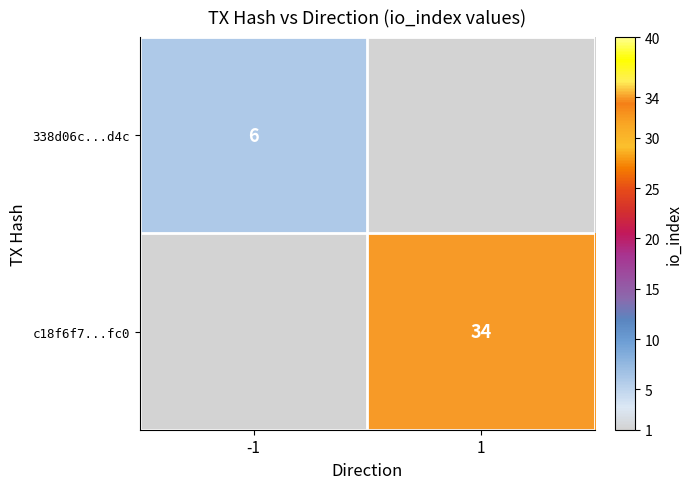

The value of c18f6f7...fc0 at 1 is 34. True or false?

True